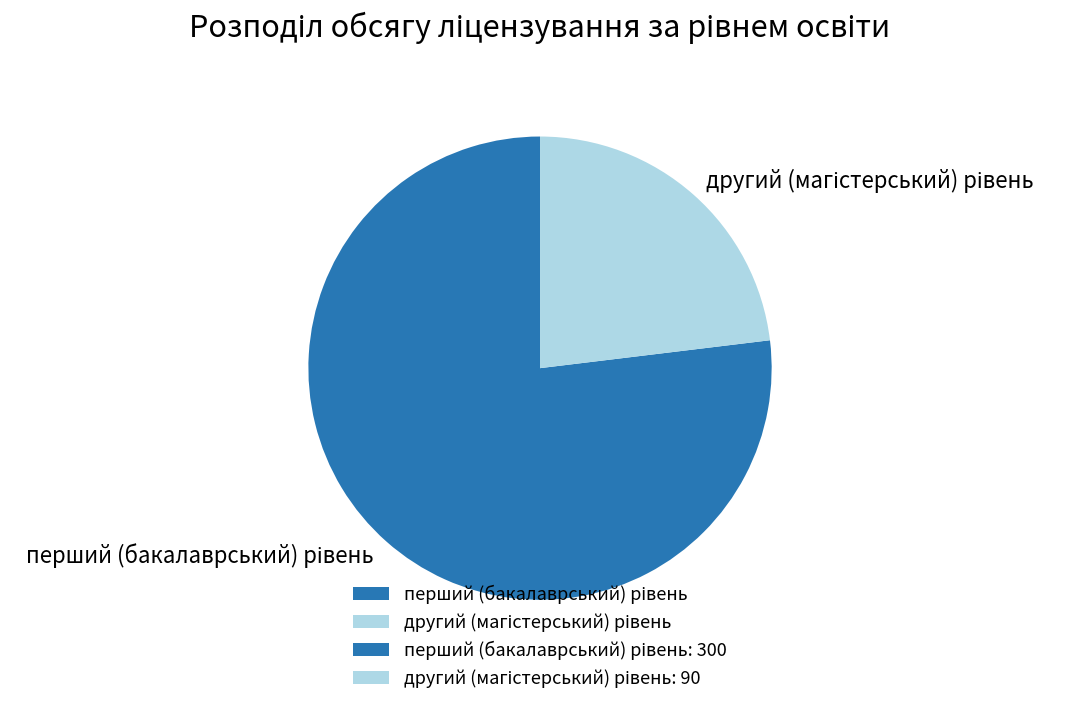

Does any single category account for the majority?

Yes